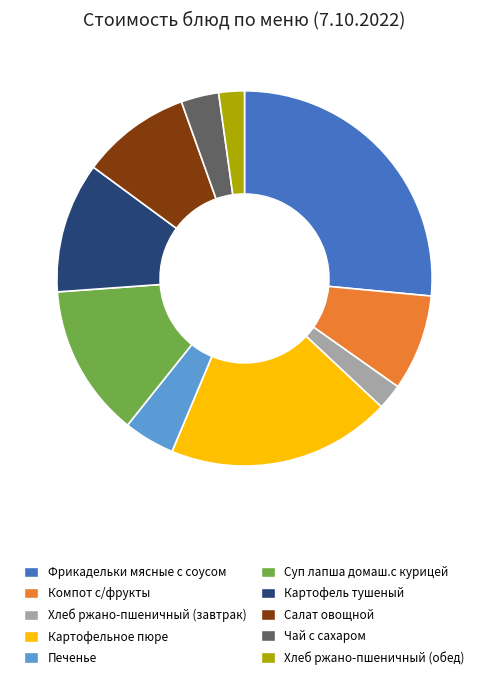

The Хлеб ржано-пшеничный (завтрак) slice represents 2% of the pie. True or false?

True